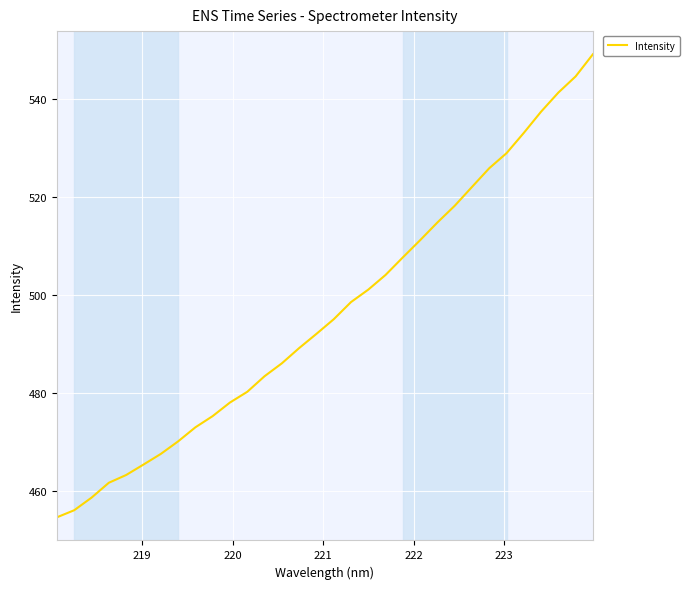

What is the smallest value displayed?

454.7